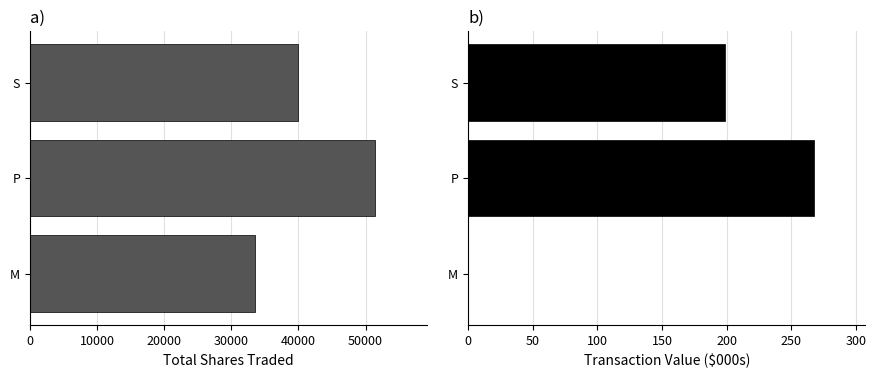

What is the average value of the Transaction Value (K$) series?

155.3